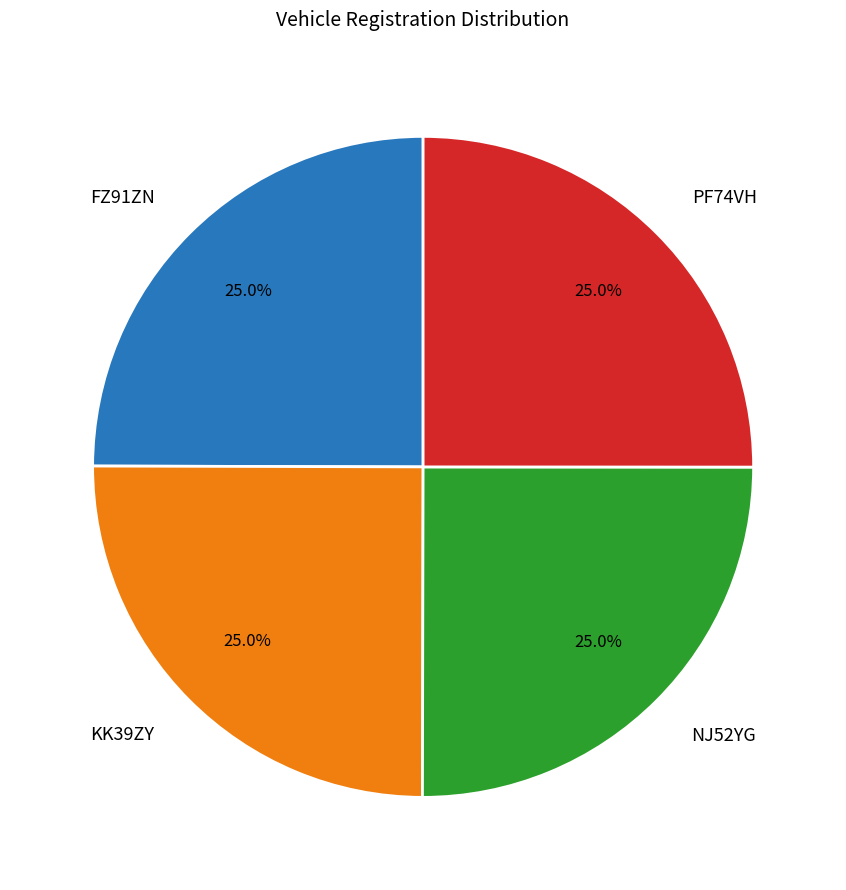

Is FZ91ZN the majority of the pie?

No